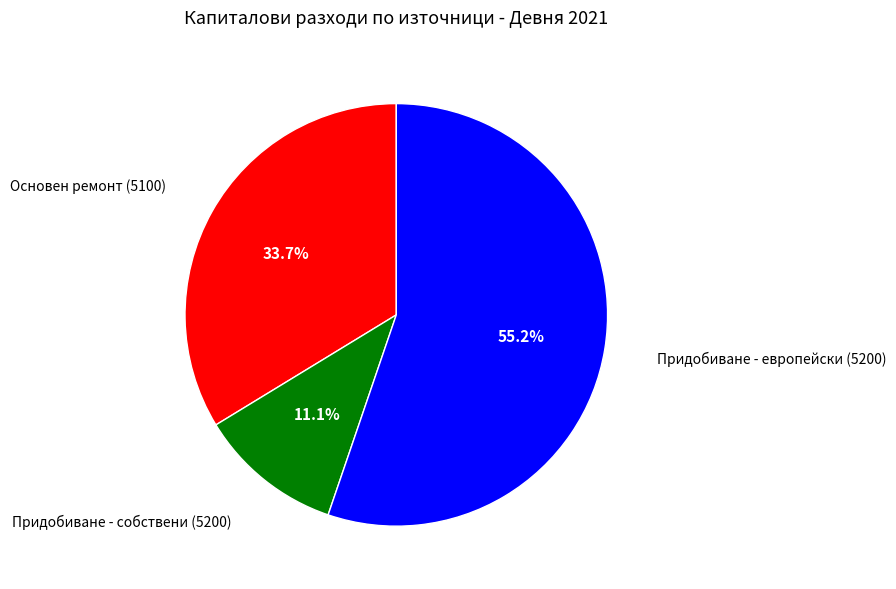

Combined, do Придобиване - европейски (5200) and Придобиване - собствени (5200) account for over 50%?

Yes